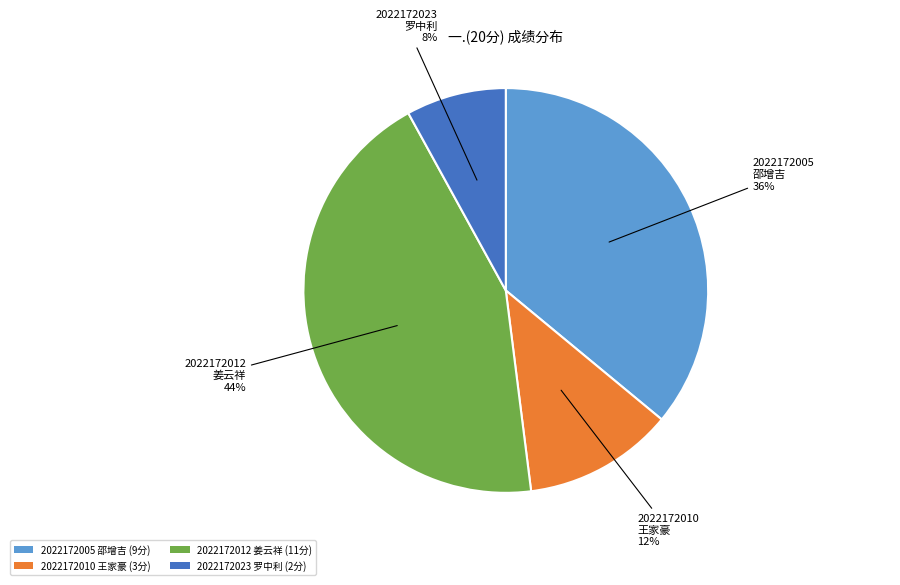

Is there any slice that represents more than half of the pie?

No